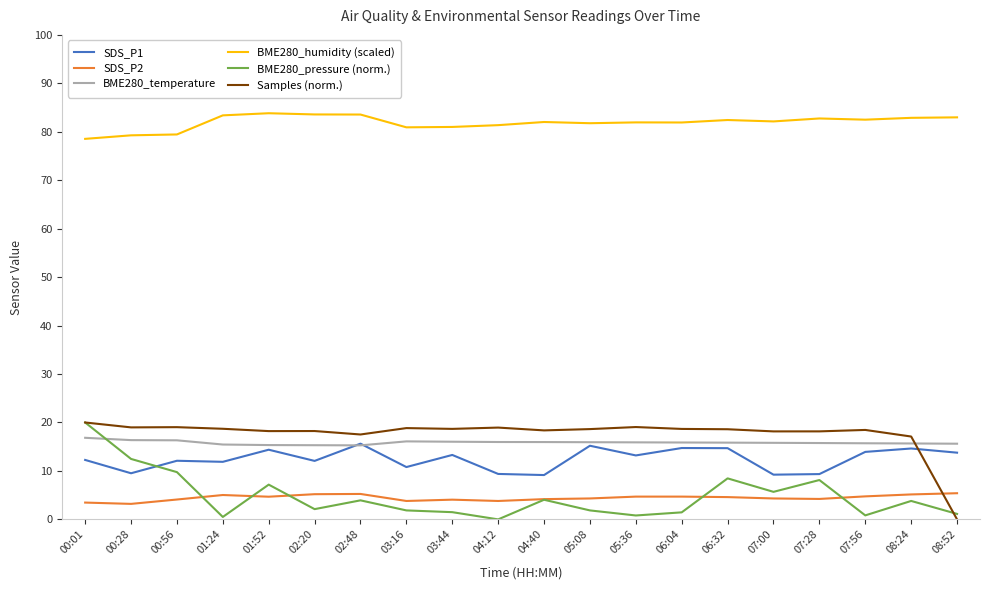

Is this an area chart (filled region under the line)?

No